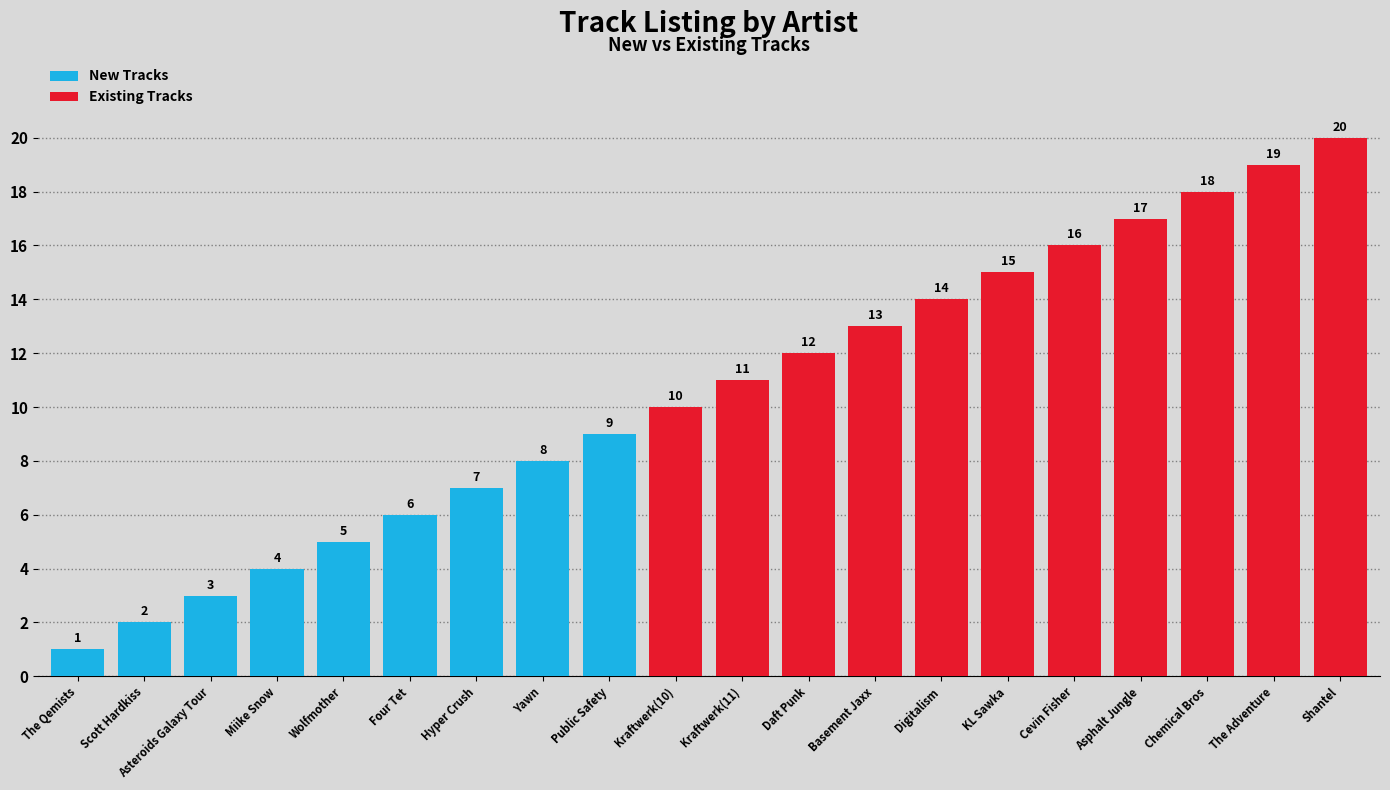

Reading right to left, what are all the values shown in this chart?

New Tracks: Shantel=0	The Adventure=0	Chemical Bros=0	Asphalt Jungle=0	Cevin Fisher=0	KL Sawka=0	Digitalism=0	Basement Jaxx=0	Daft Punk=0	Kraftwerk(11)=0	Kraftwerk(10)=0	Public Safety=9	Yawn=8	Hyper Crush=7	Four Tet=6	Wolfmother=5	Miike Snow=4	Asteroids Galaxy Tour=3	Scott Hardkiss=2	The Qemists=1
Existing Tracks: Shantel=20	The Adventure=19	Chemical Bros=18	Asphalt Jungle=17	Cevin Fisher=16	KL Sawka=15	Digitalism=14	Basement Jaxx=13	Daft Punk=12	Kraftwerk(11)=11	Kraftwerk(10)=10	Public Safety=0	Yawn=0	Hyper Crush=0	Four Tet=0	Wolfmother=0	Miike Snow=0	Asteroids Galaxy Tour=0	Scott Hardkiss=0	The Qemists=0